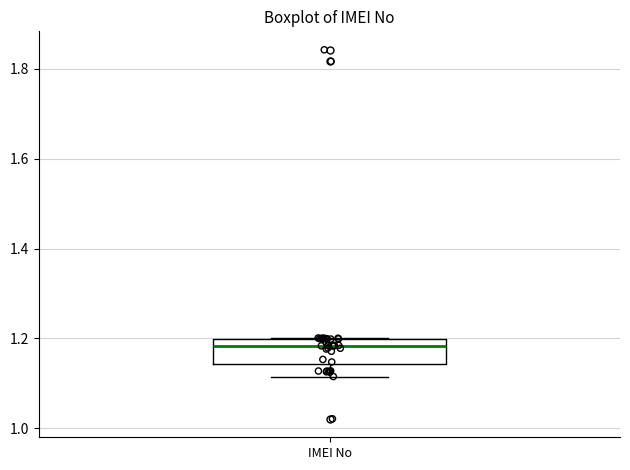

Transcribe this box plot: give where the median line is, the range the box spans, and where the two whiskers end, as read against the y-axis. The values are not printed on the chart, so give them approximately, as read against the axis.

median 1.18, box 1.14 to 1.20, whiskers 1.12 to 1.20